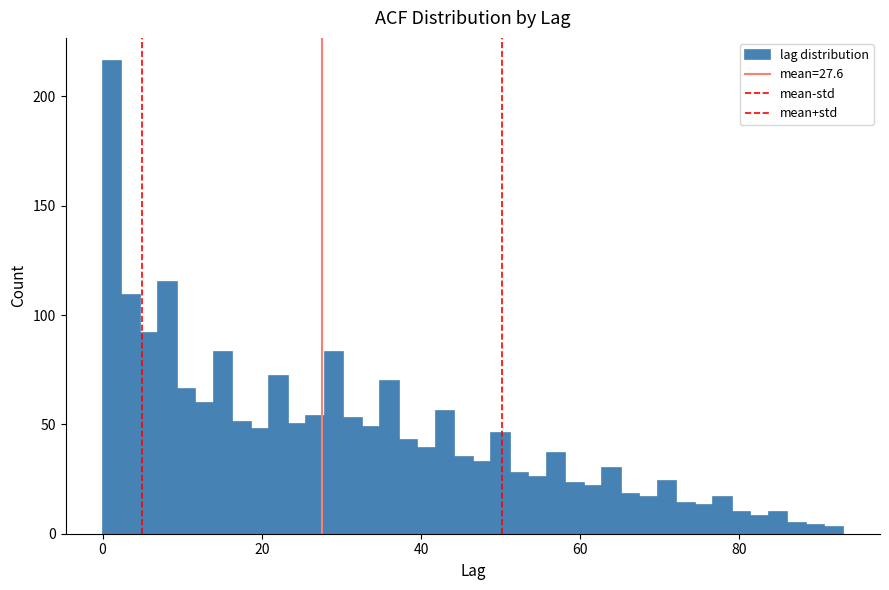

Read against the x-axis, roughly where is the centre of the tallest bar?

2